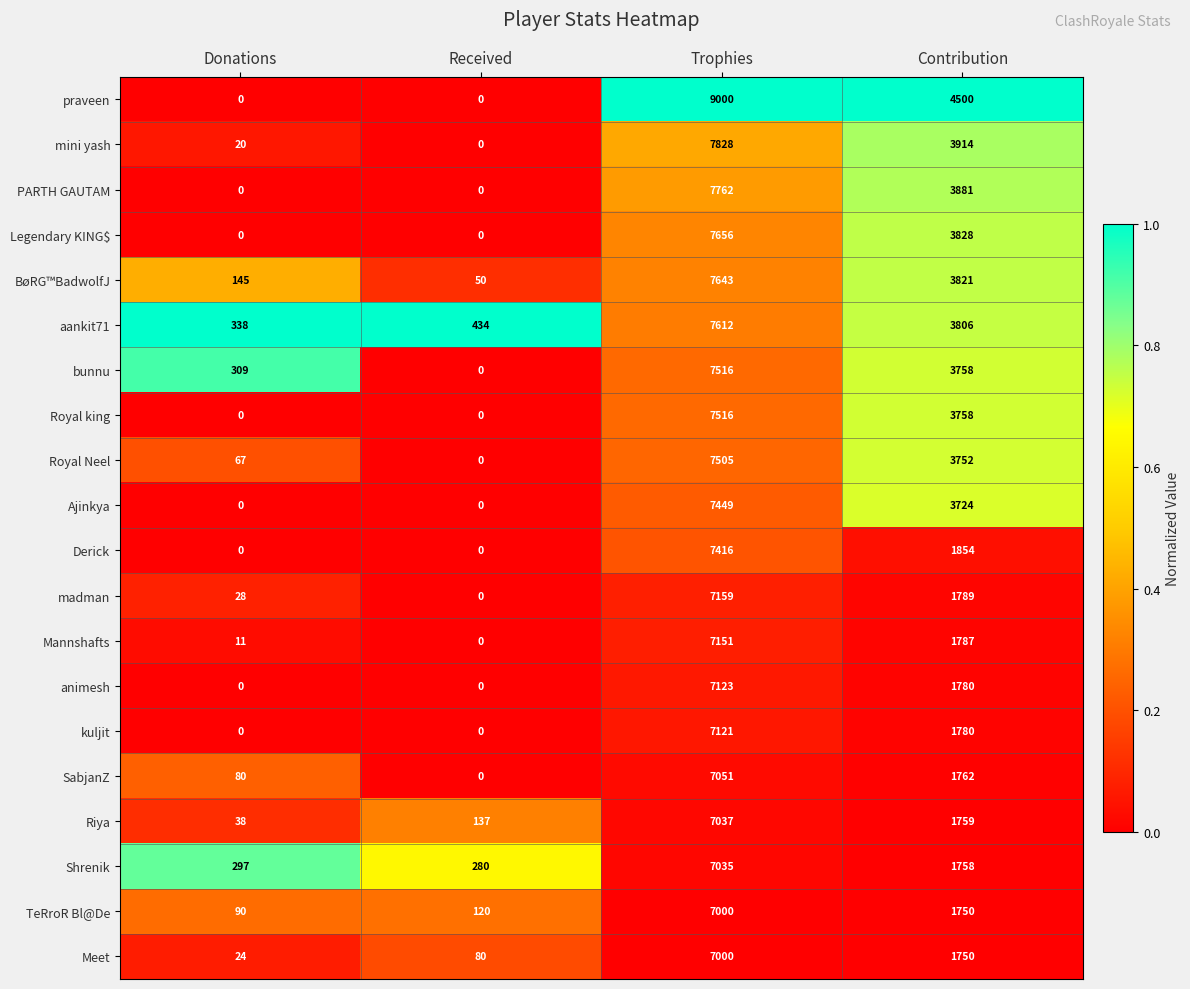

True or false: madman has a value of 0 at Received.

True